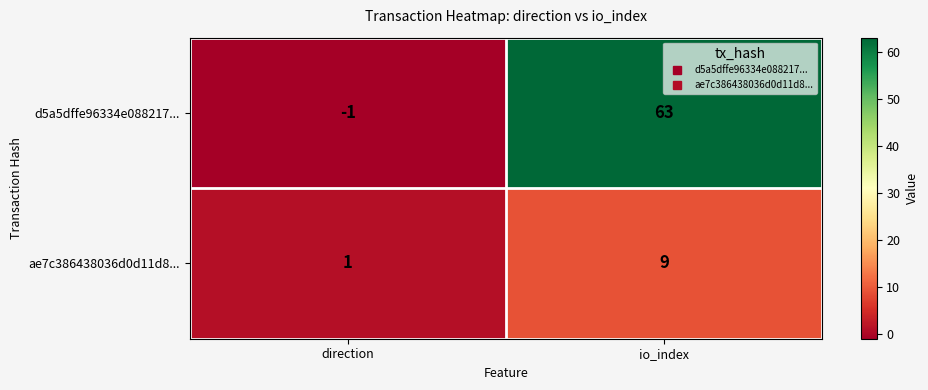

How many categories are shown in the chart?

2